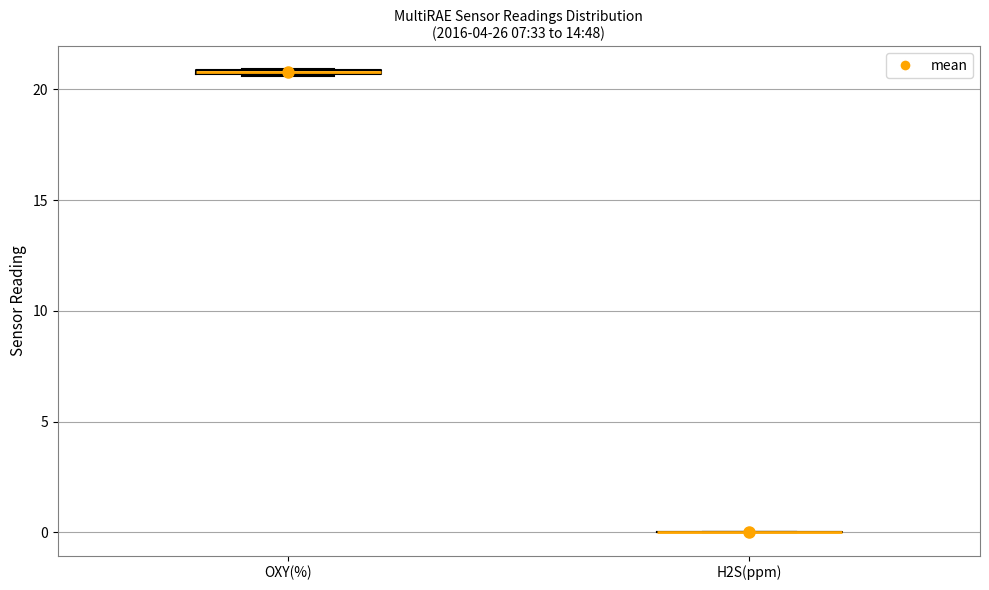

Where is the lower edge of the box for OXY(%) on the y-axis? The values are not printed on the chart, so give them approximately, as read against the axis.

20.5